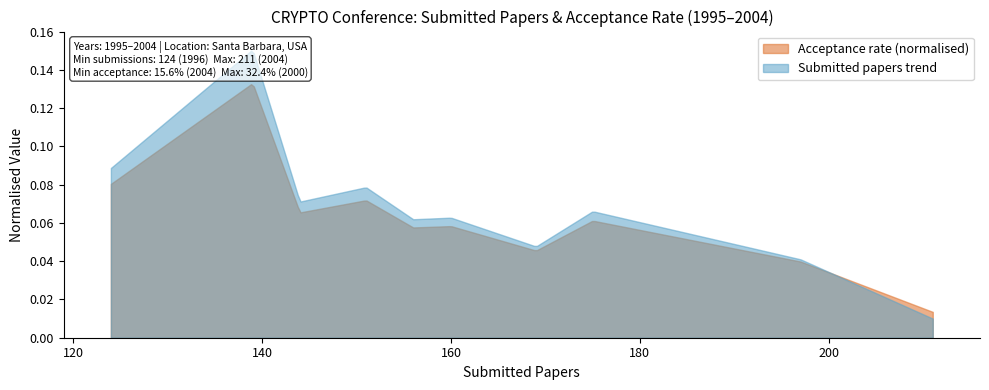

The value of Submitted papers at CRYPTO 2004 is 290.4. True or false?

False